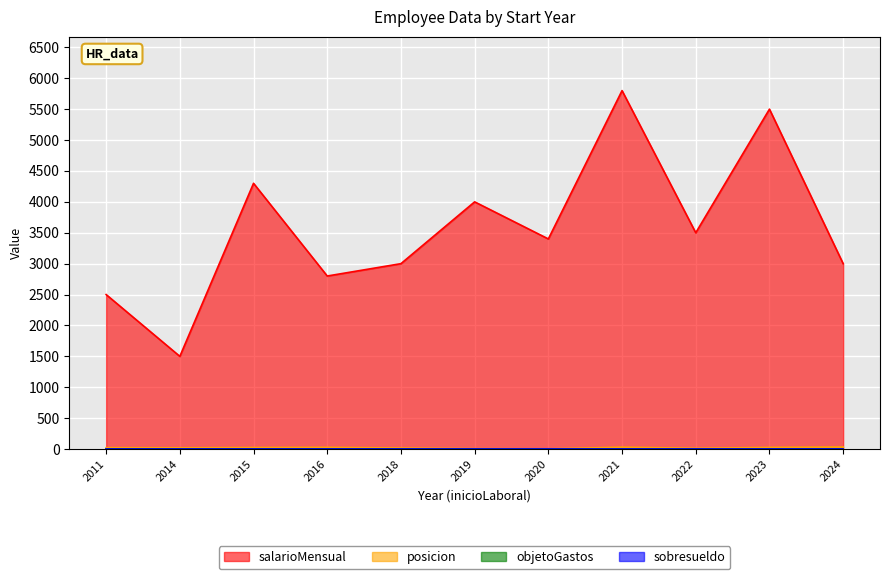

True or false: salarioMensual and posicion cross at least once.

False